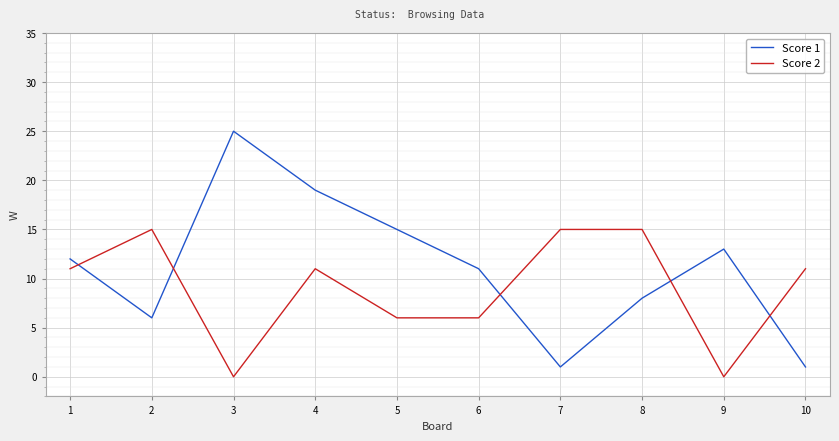

What is the maximum value for Score 1?

25